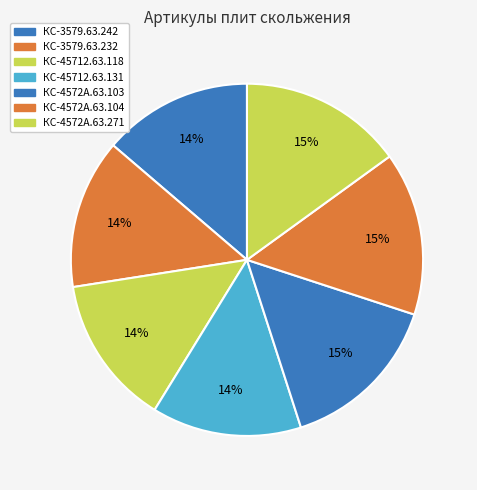

The КС-4572А.63.104 slice represents 24% of the pie. True or false?

False